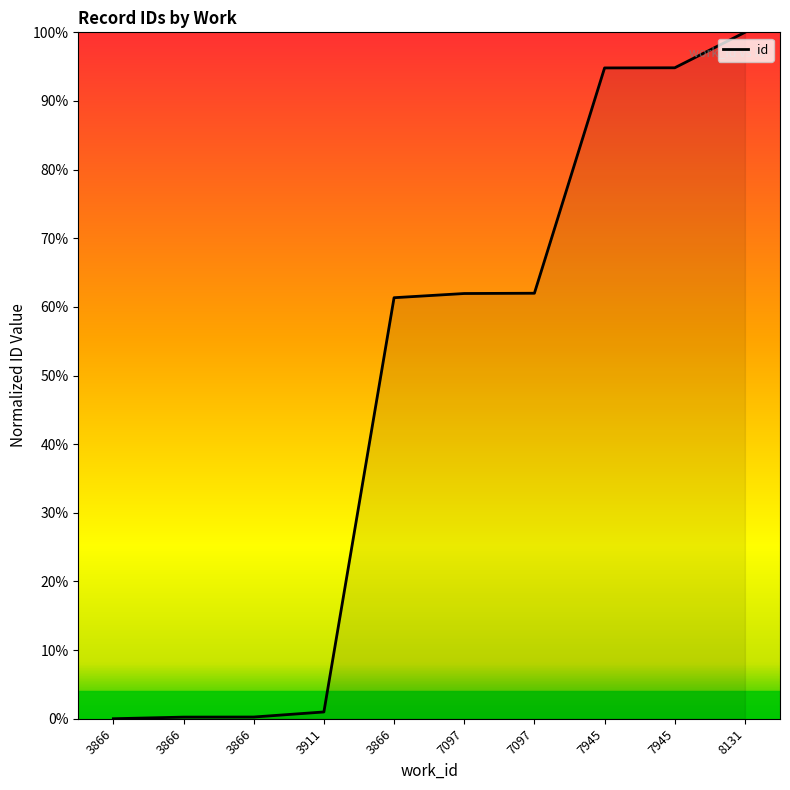

At which category does the chart reach its peak across all series?

8131